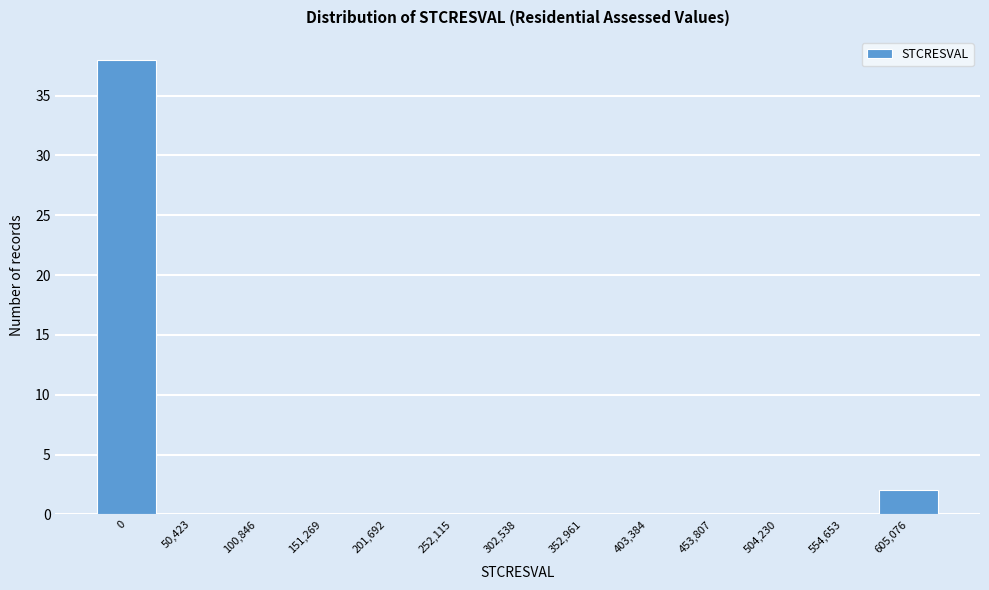

Reading left to right, transcribe all the data shown in this chart.

0=38	50,423=0	100,846=0	151,269=0	201,692=0	252,115=0	302,538=0	352,961=0	403,384=0	453,807=0	504,230=0	554,653=0	605,076=2